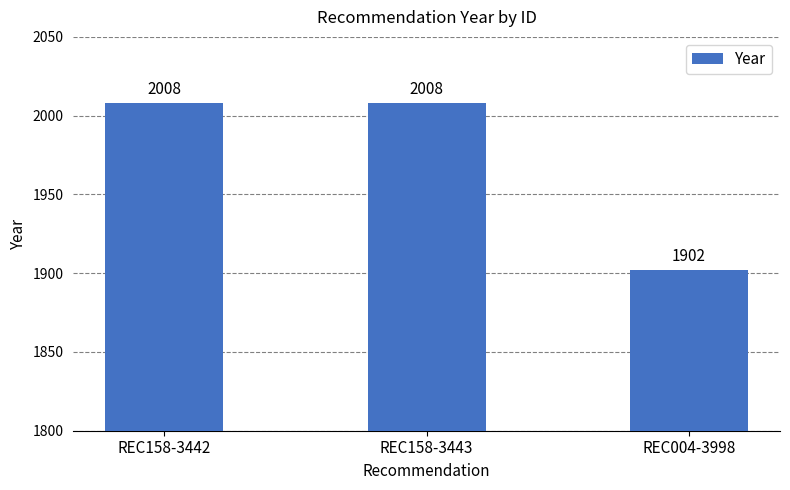

Reading left to right, what are all the values shown in this chart?

2008	2008	1902